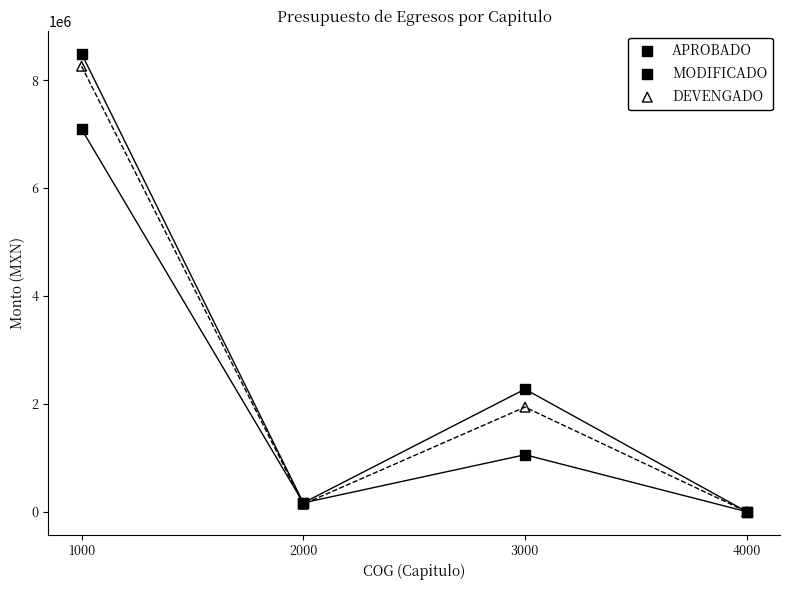

In the MODIFICADO series, what Y value is closest to 4245823?

2272114.1